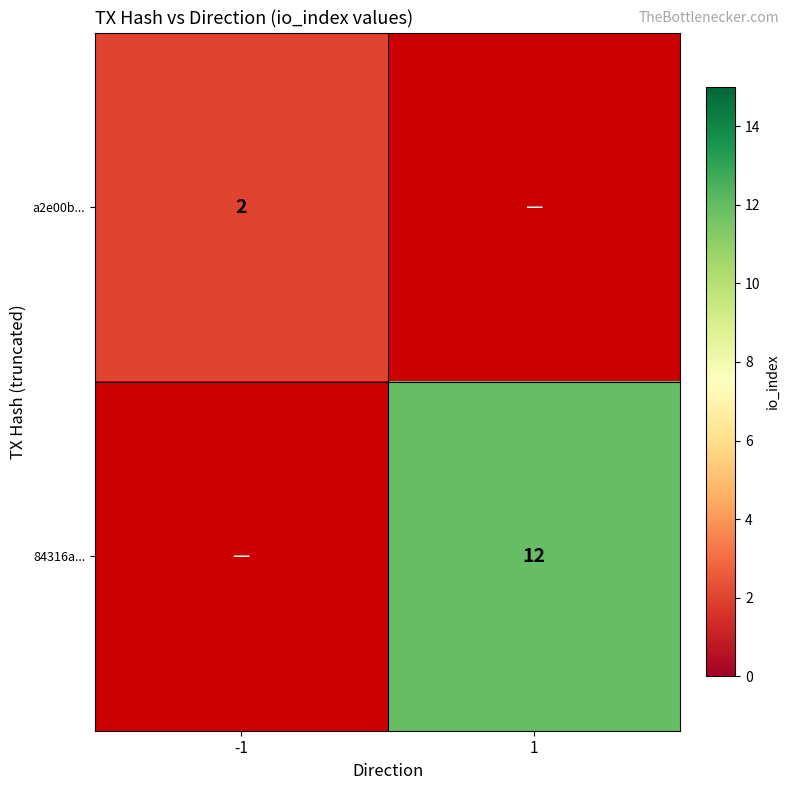

What is the maximum value shown in the chart?

12.0